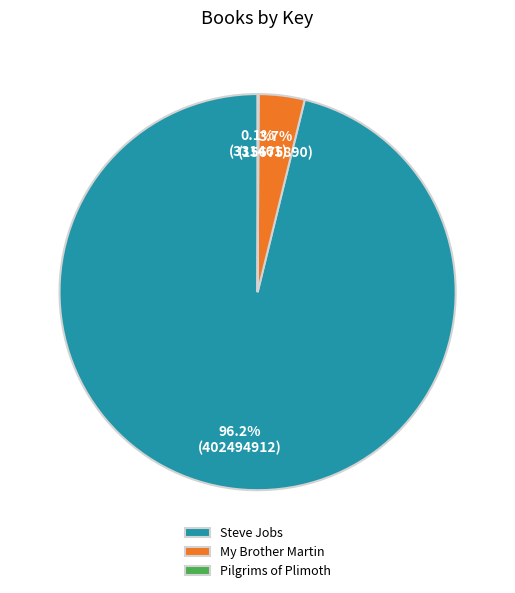

Combined, what portion of the pie is My Brother Martin and Steve Jobs?

99.9%